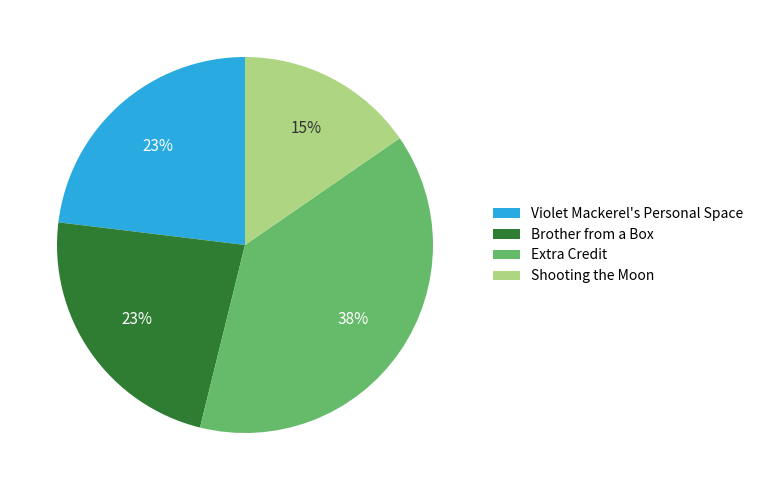

True or false: Shooting the Moon accounts for 3% of the total.

False